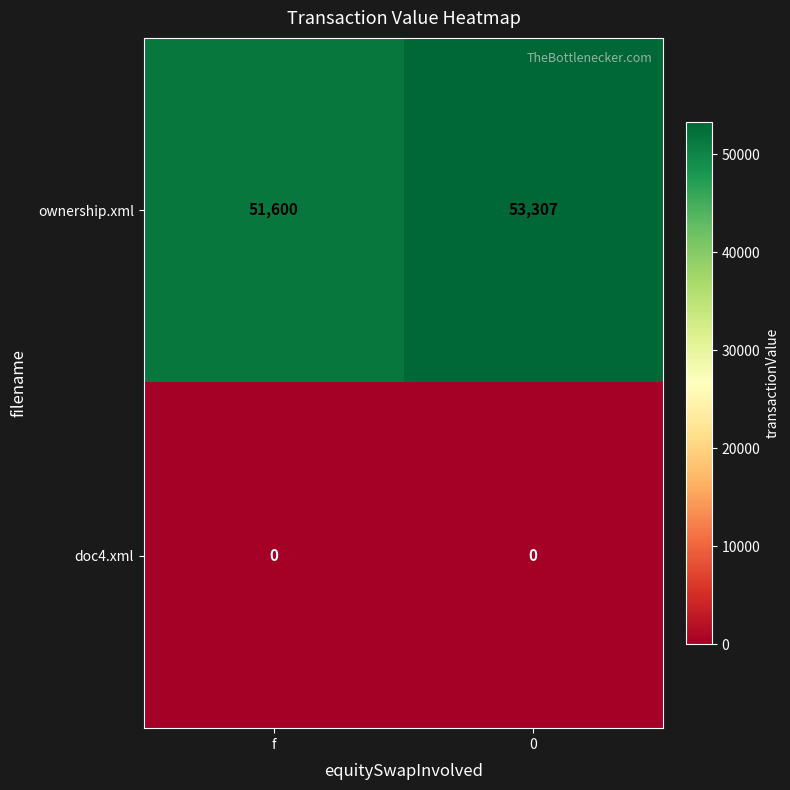

True or false: ownership.xml has a value of 72596 at f.

False